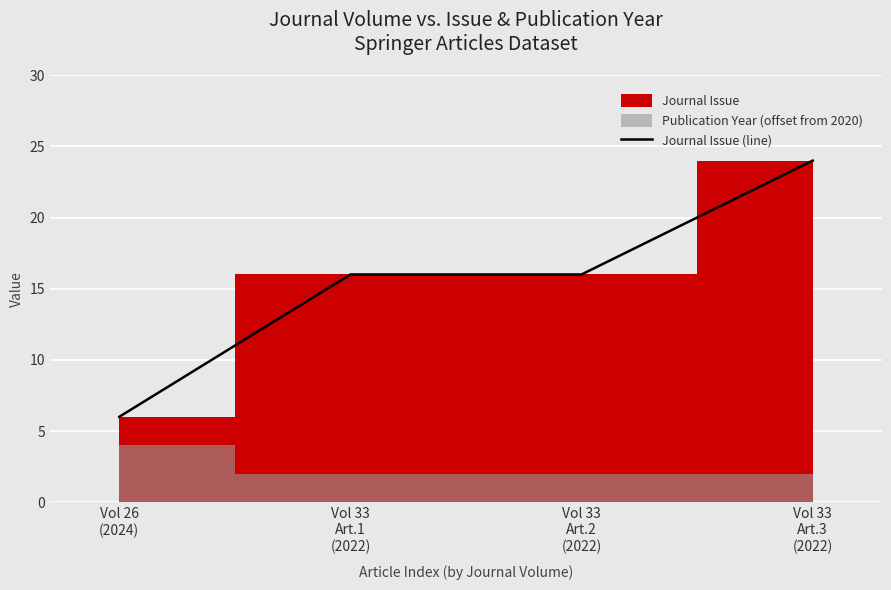

Count the values in the range 16 to 24.

3